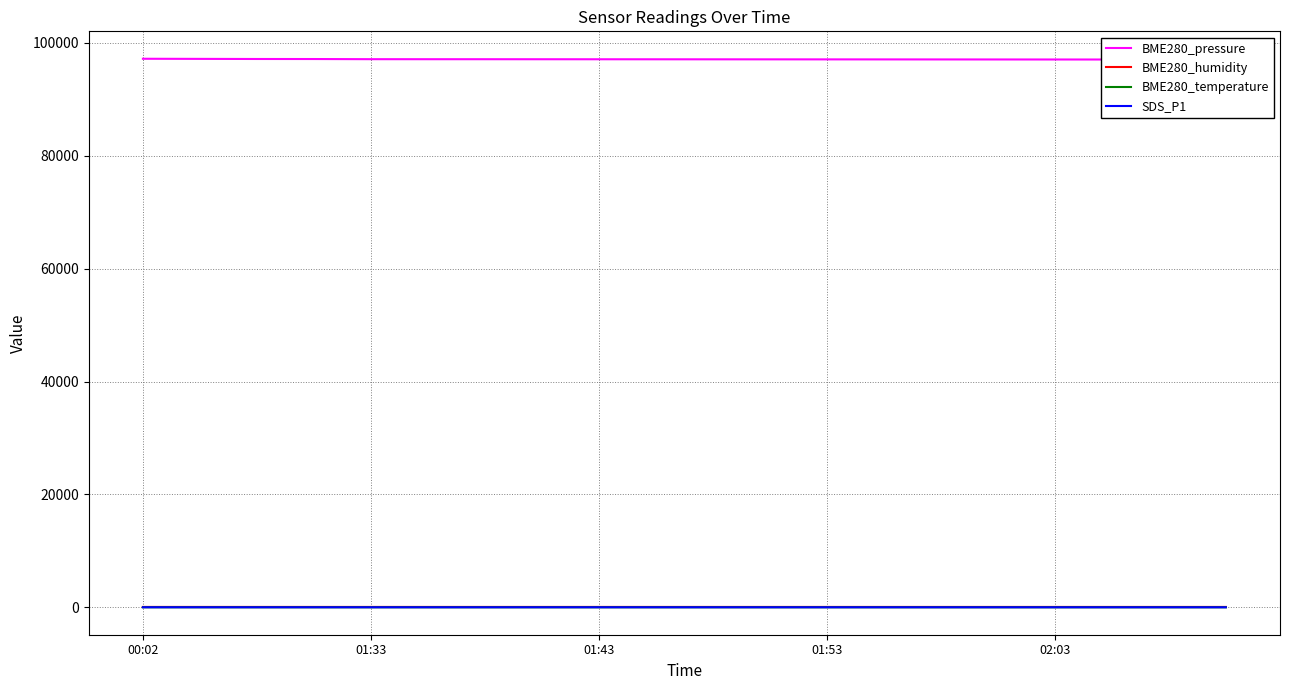

True or false: BME280_temperature and BME280_pressure cross at least once.

False